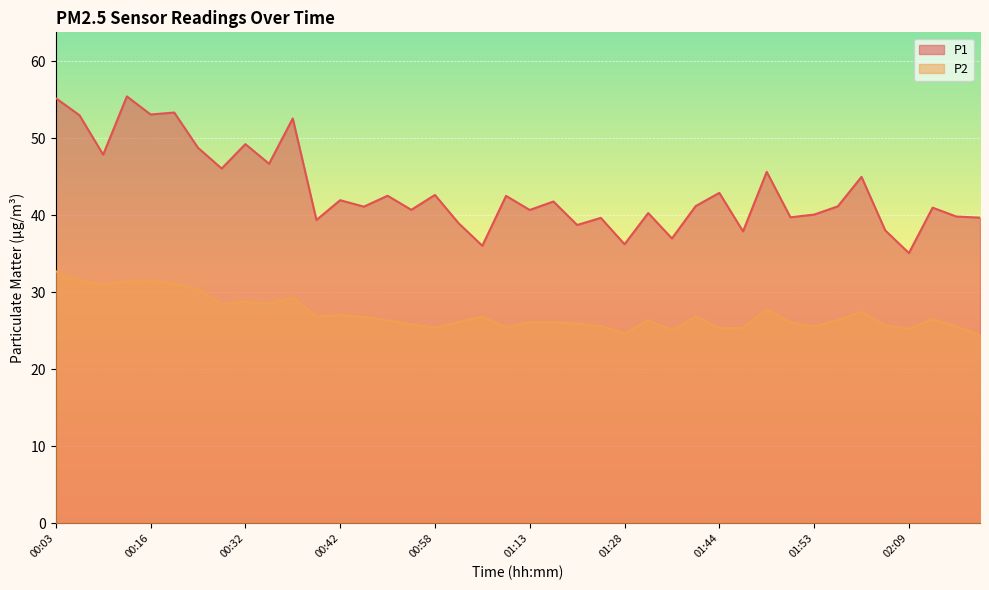

How many lines are shown in the chart?

2